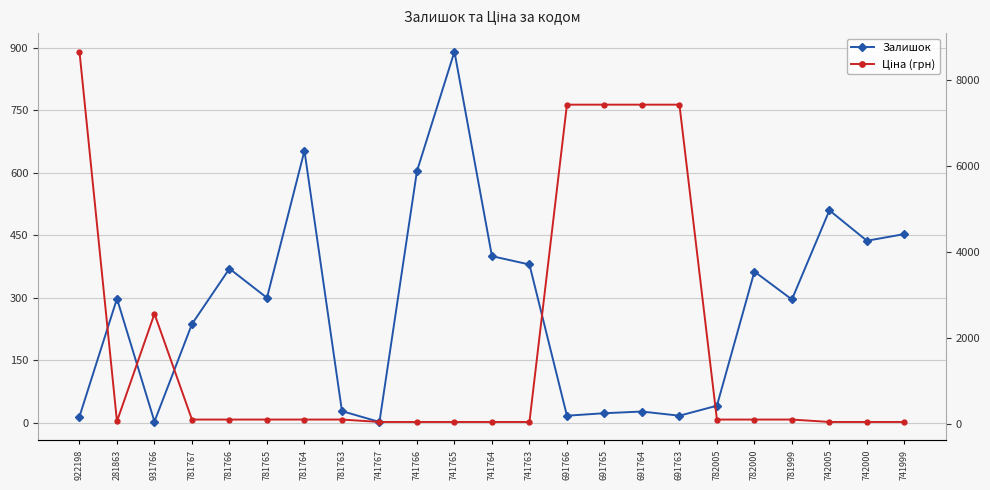

What is the label of the 18th point from the left?

782005